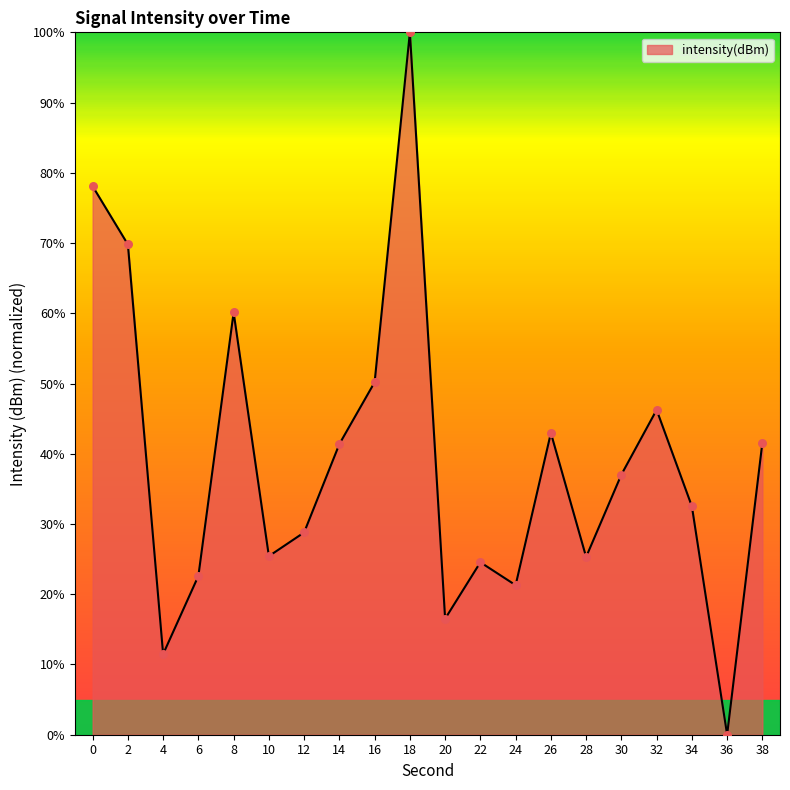

Between 26 and 24, which is larger?

26